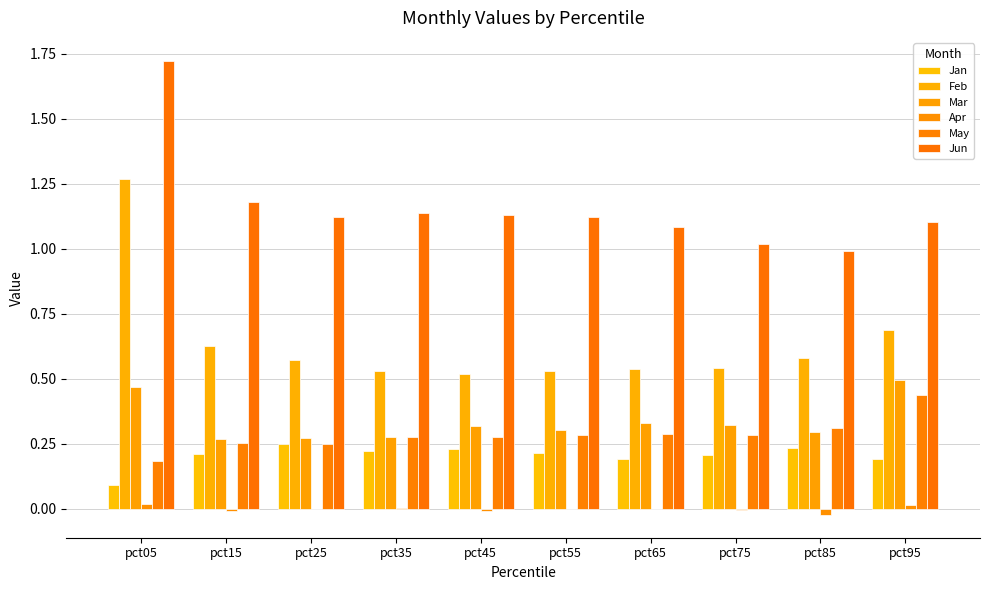

Reading left to right, transcribe all the data shown in this chart.

Jan: 0.1	0.2	0.2	0.2	0.2	0.2	0.2	0.2	0.2	0.2
Feb: 1.3	0.6	0.6	0.5	0.5	0.5	0.5	0.5	0.6	0.7
Mar: 0.5	0.3	0.3	0.3	0.3	0.3	0.3	0.3	0.3	0.5
Apr: 0.0	-0.0	-0.0	0.0	-0.0	-0.0	-0.0	-0.0	-0.0	0.0
May: 0.2	0.3	0.2	0.3	0.3	0.3	0.3	0.3	0.3	0.4
Jun: 1.7	1.2	1.1	1.1	1.1	1.1	1.1	1.0	1.0	1.1